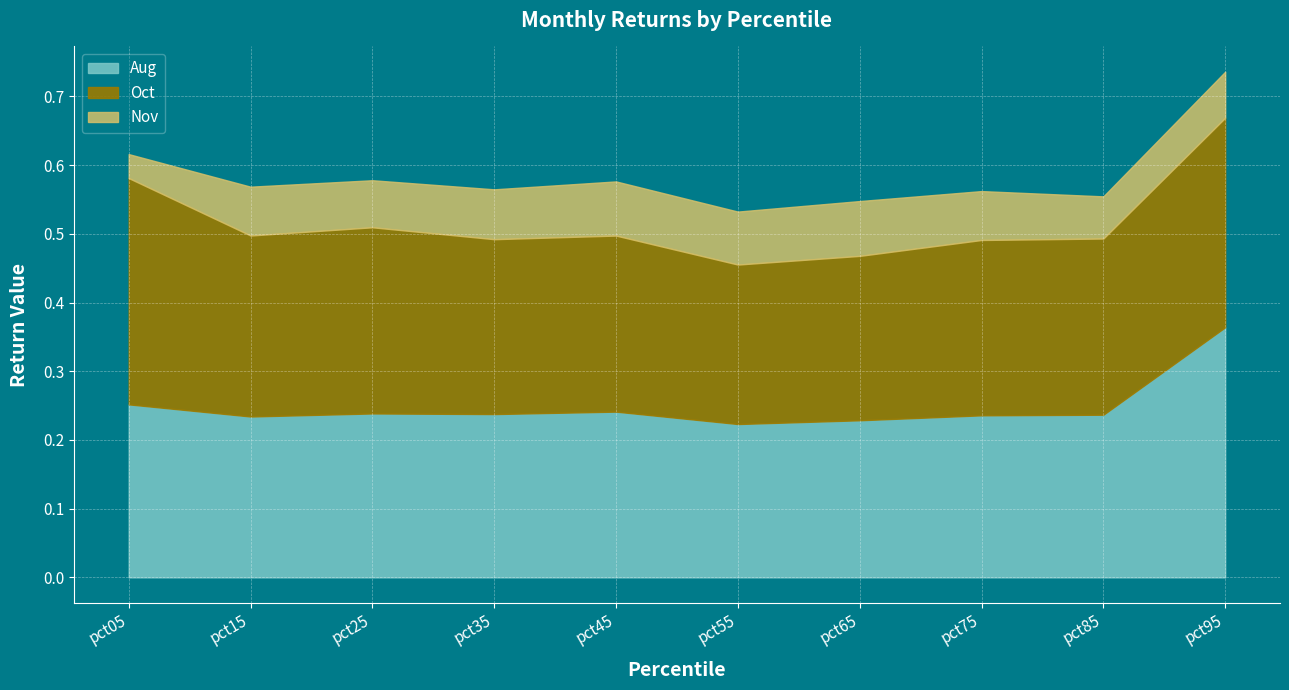

True or false: Nov and Oct intersect in this chart.

False